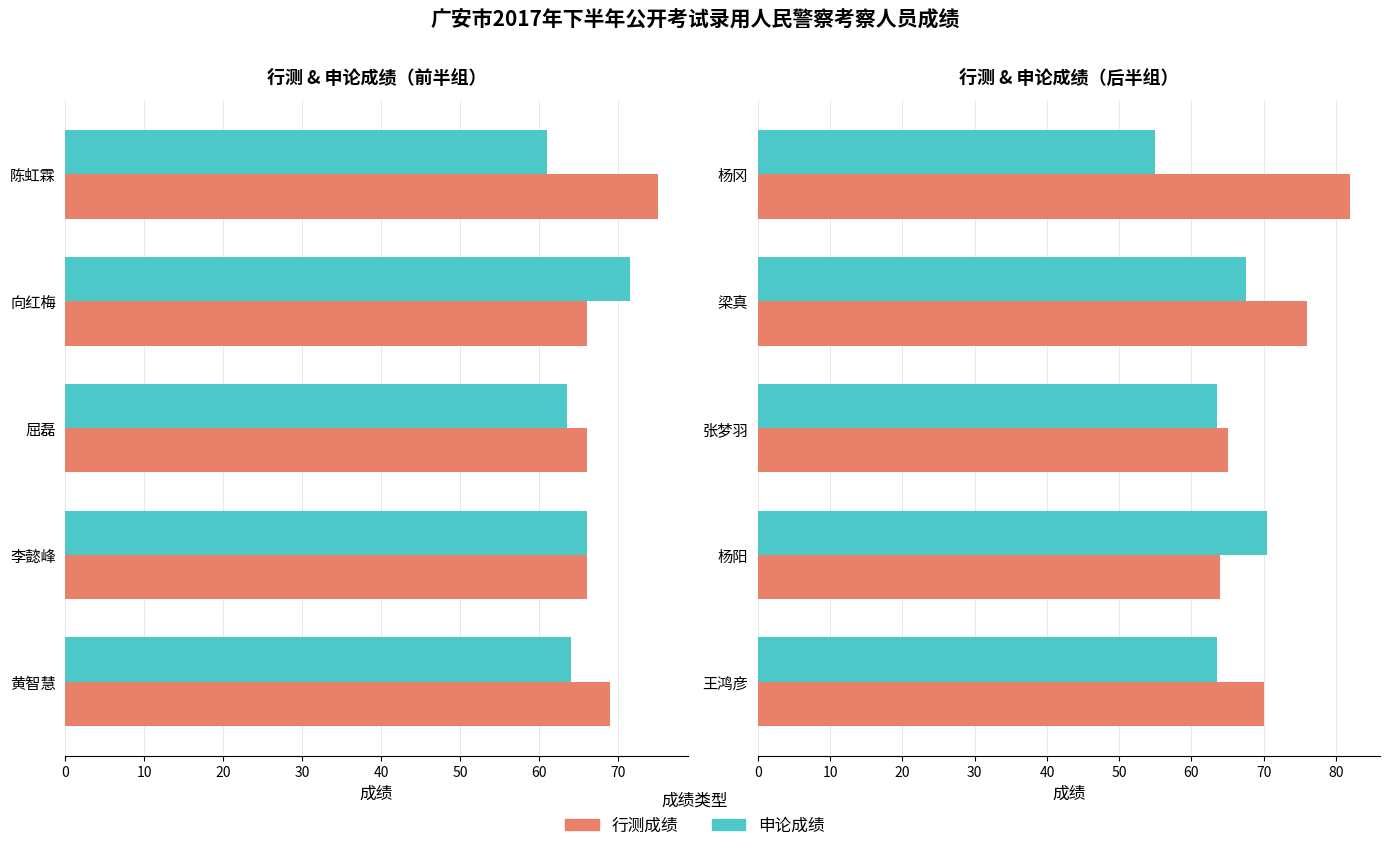

Rank the series by their average value, from highest to lowest.

行测成绩, 申论成绩